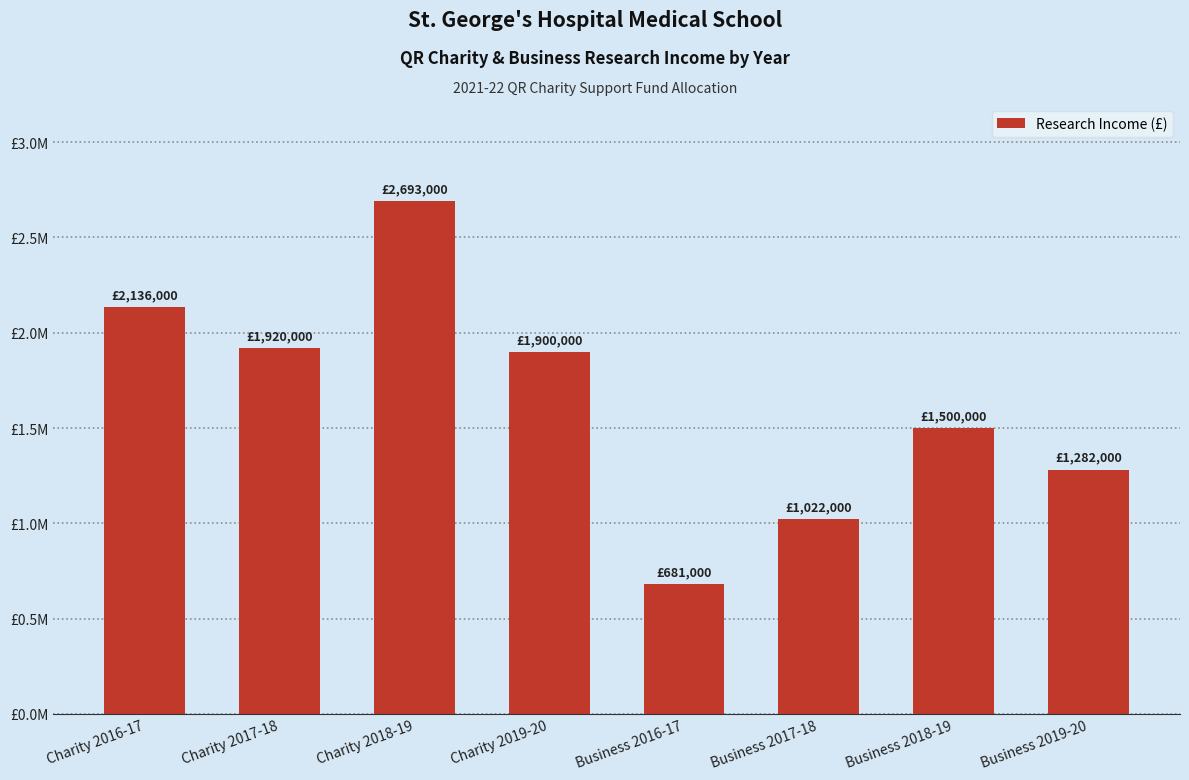

Between Business 2016-17 and Business 2019-20, which is larger?

Business 2019-20